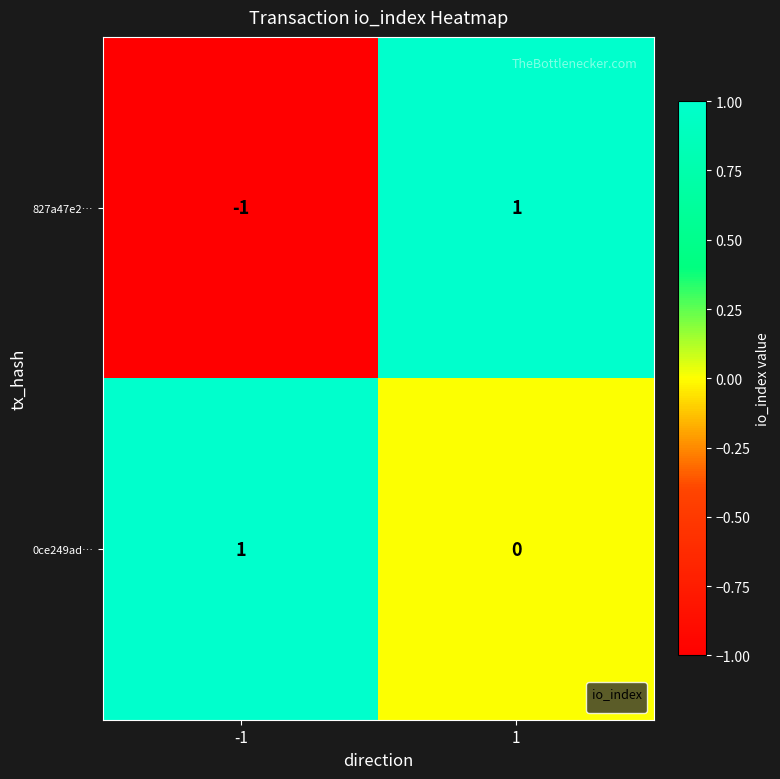

Between -1 and 1, which series saw the biggest shift?

827a47e2…